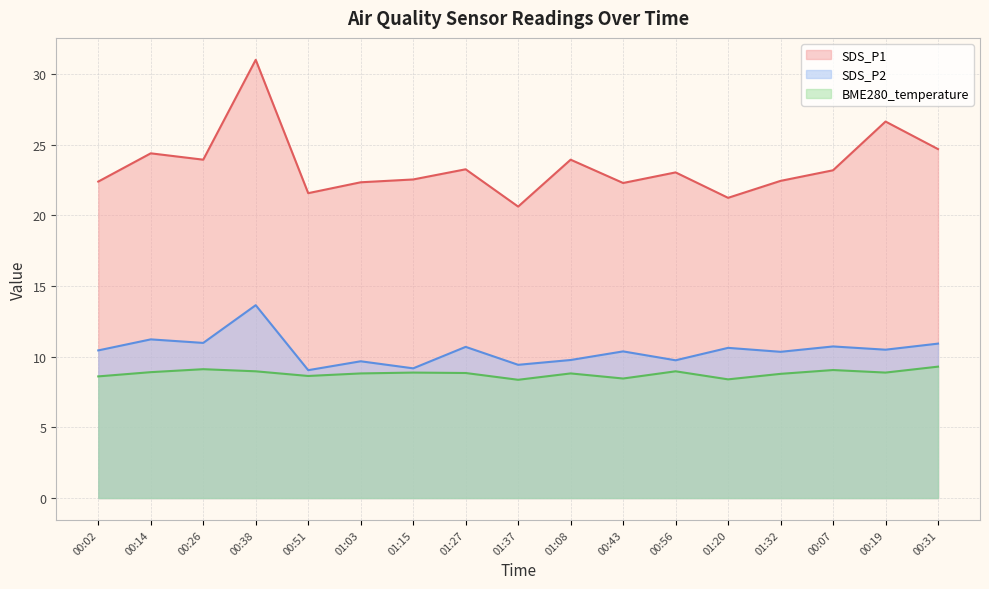

At which category does the chart reach its minimum across all series?

01:37